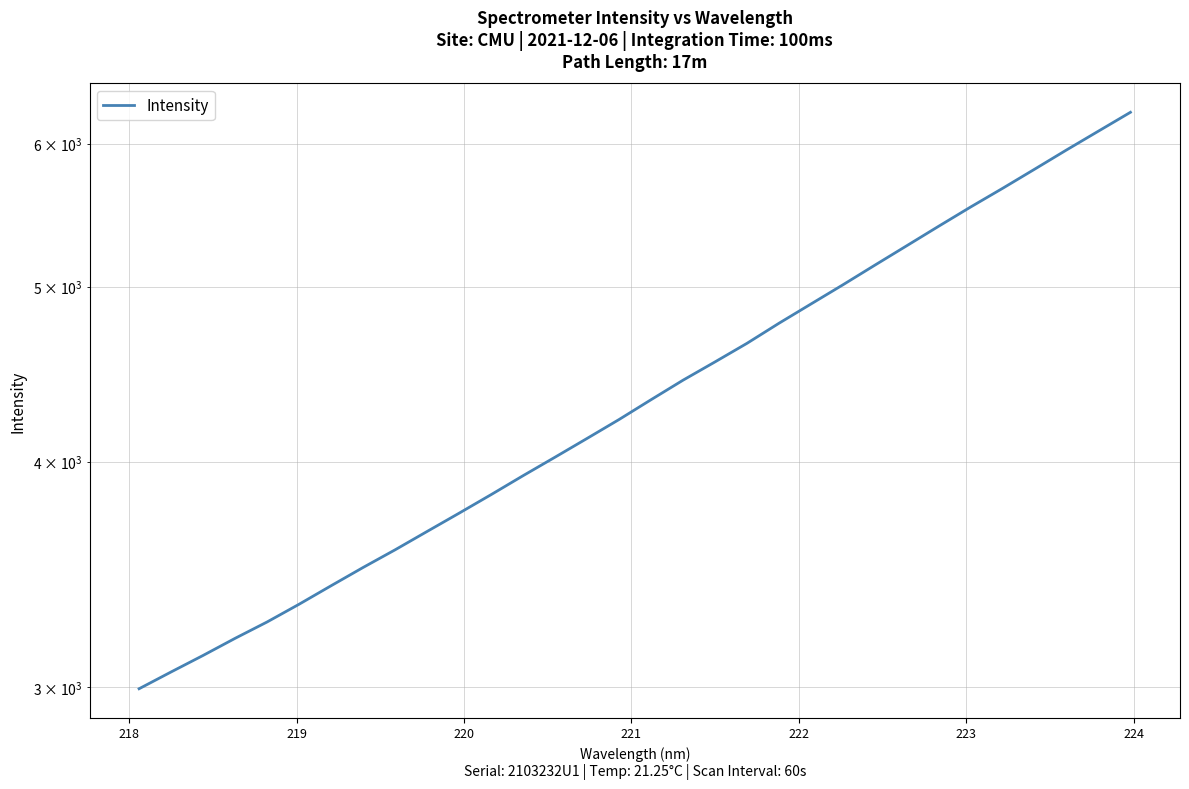

What is the difference between the second highest and minimum values?

3100.8